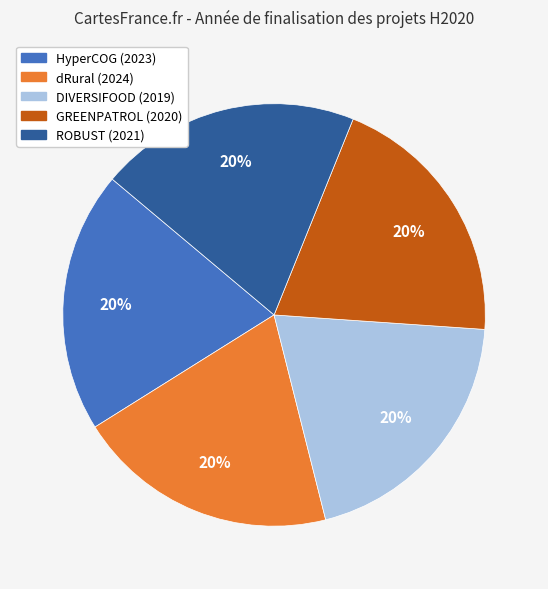

Is there a majority slice in this chart?

No